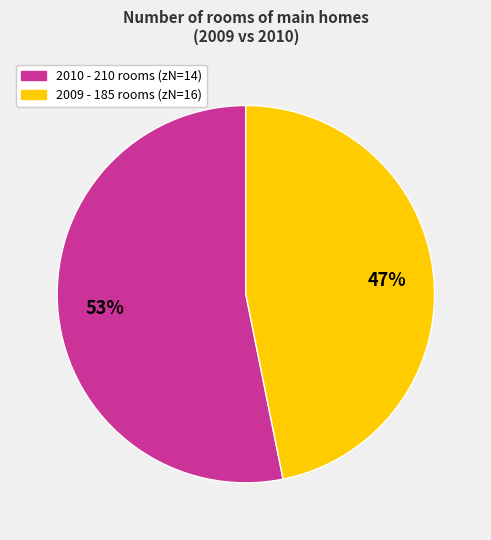

To the nearest percent, what is the difference between the largest and smallest slice percentages?

6%